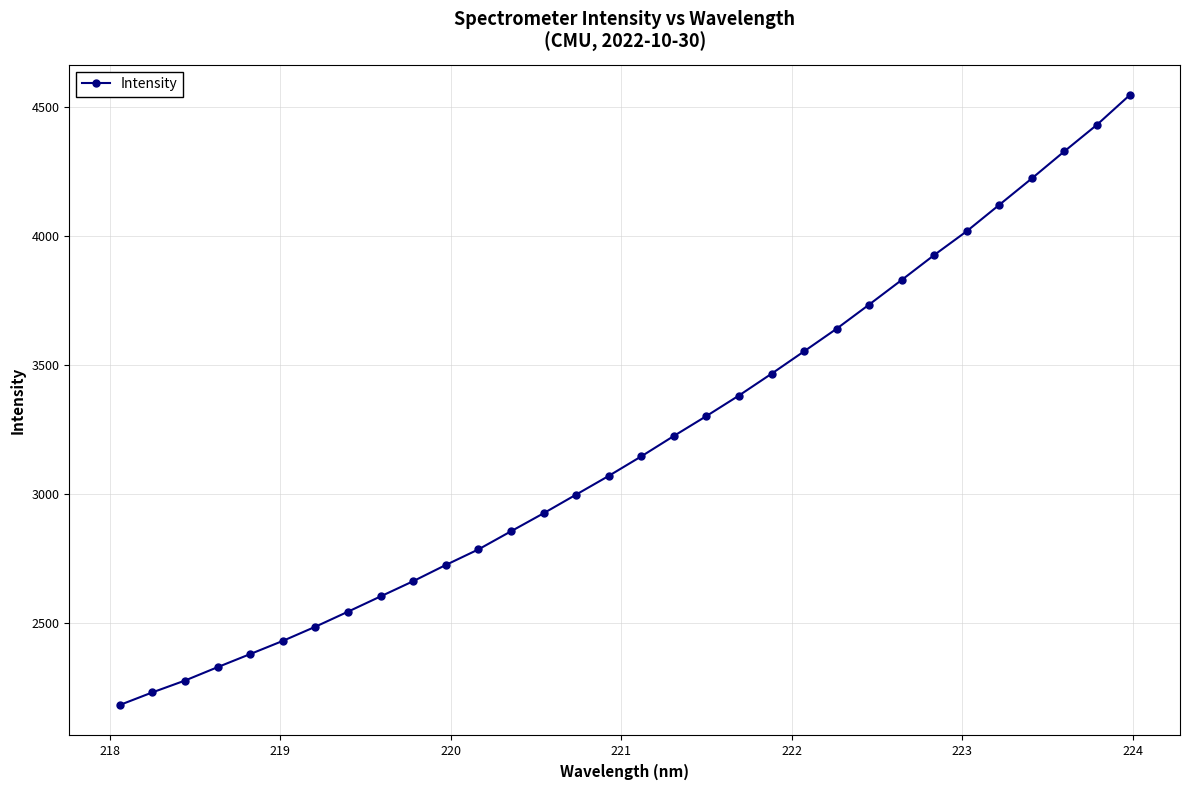

What is the difference between the second highest and second lowest values?

2201.3